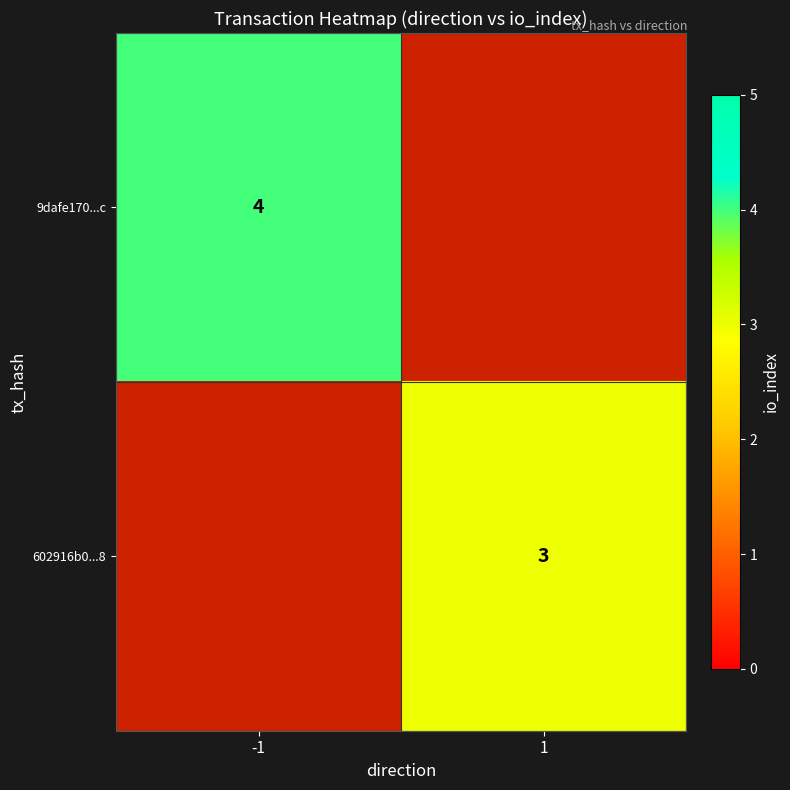

The 602916b0...8 series shows 1 at 1. True or false?

False